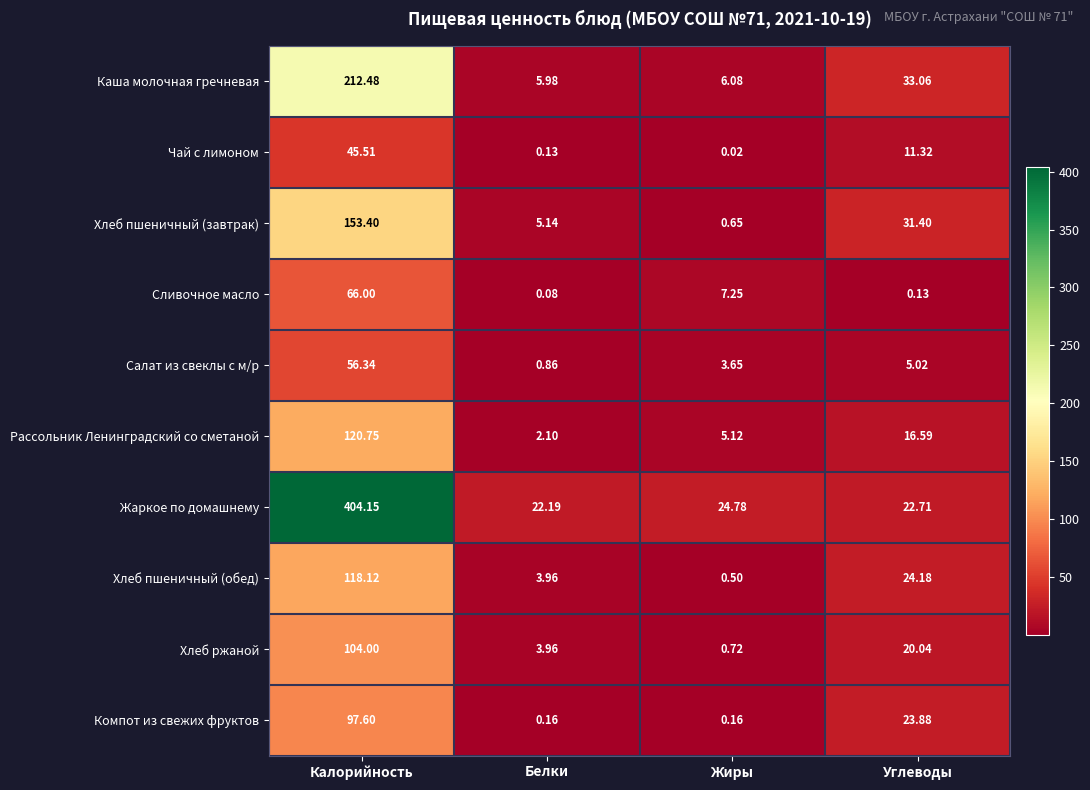

Which series changed the most between Калорийность and Углеводы?

Жаркое по домашнему